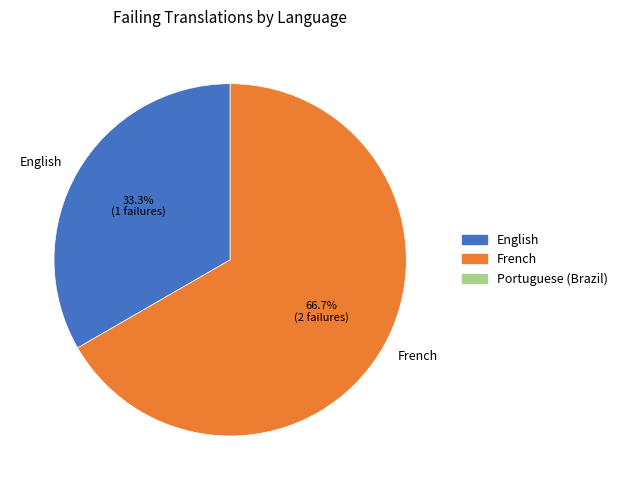

Approximately how many times larger is the value at English compared to French?

0.5